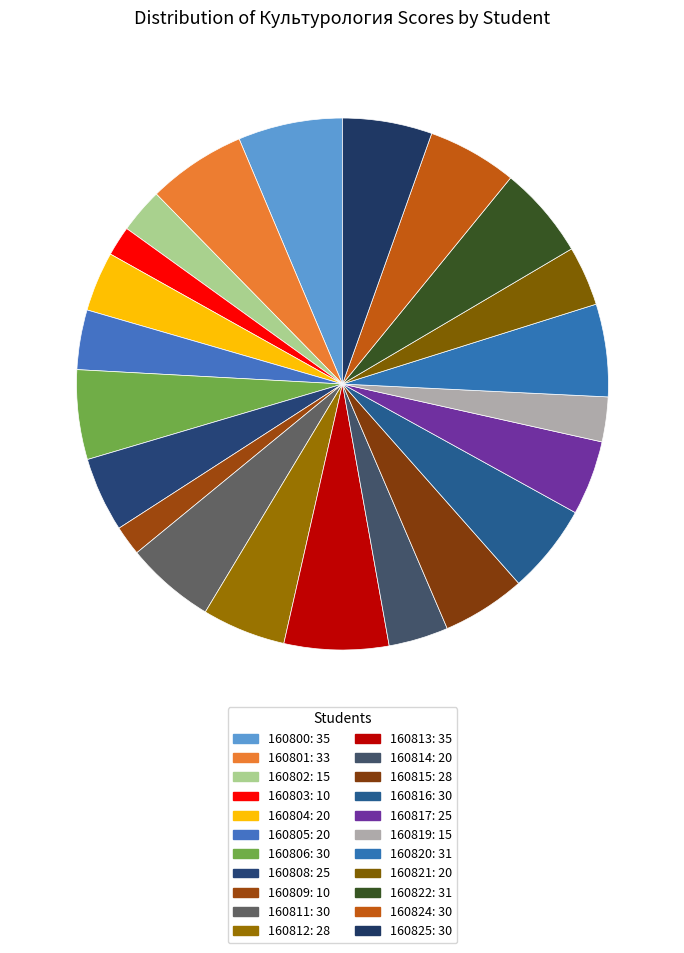

How many slices are in this pie chart?

22